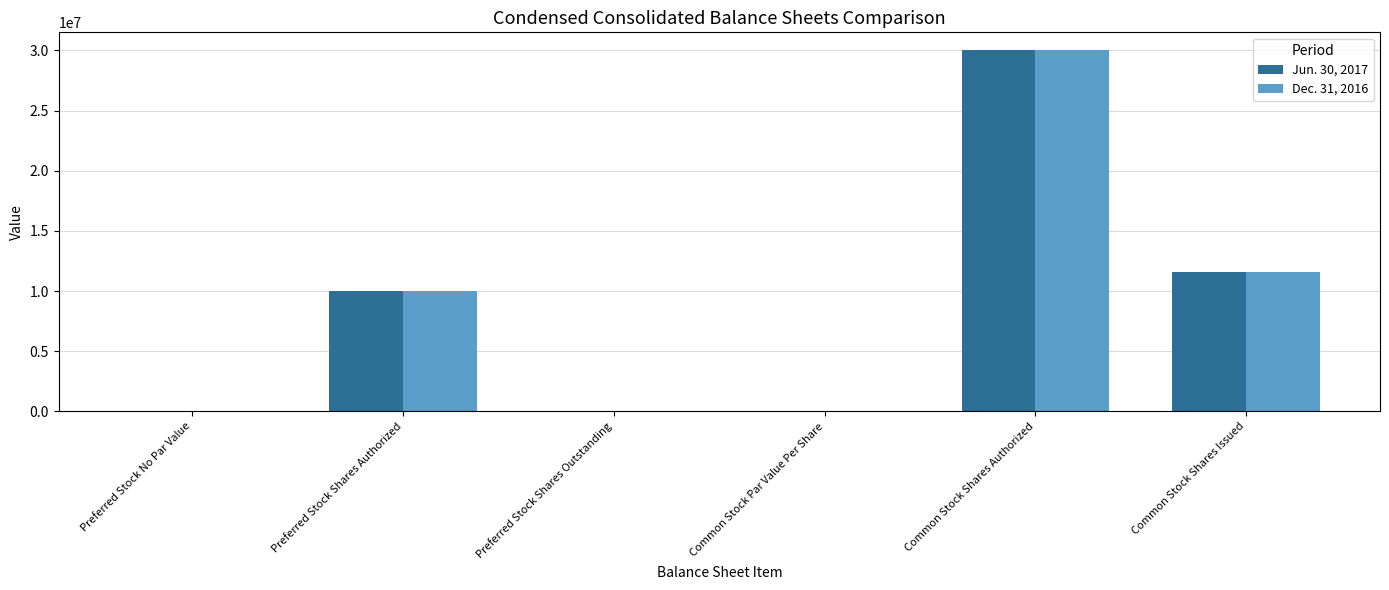

How many data points does each series have?

6